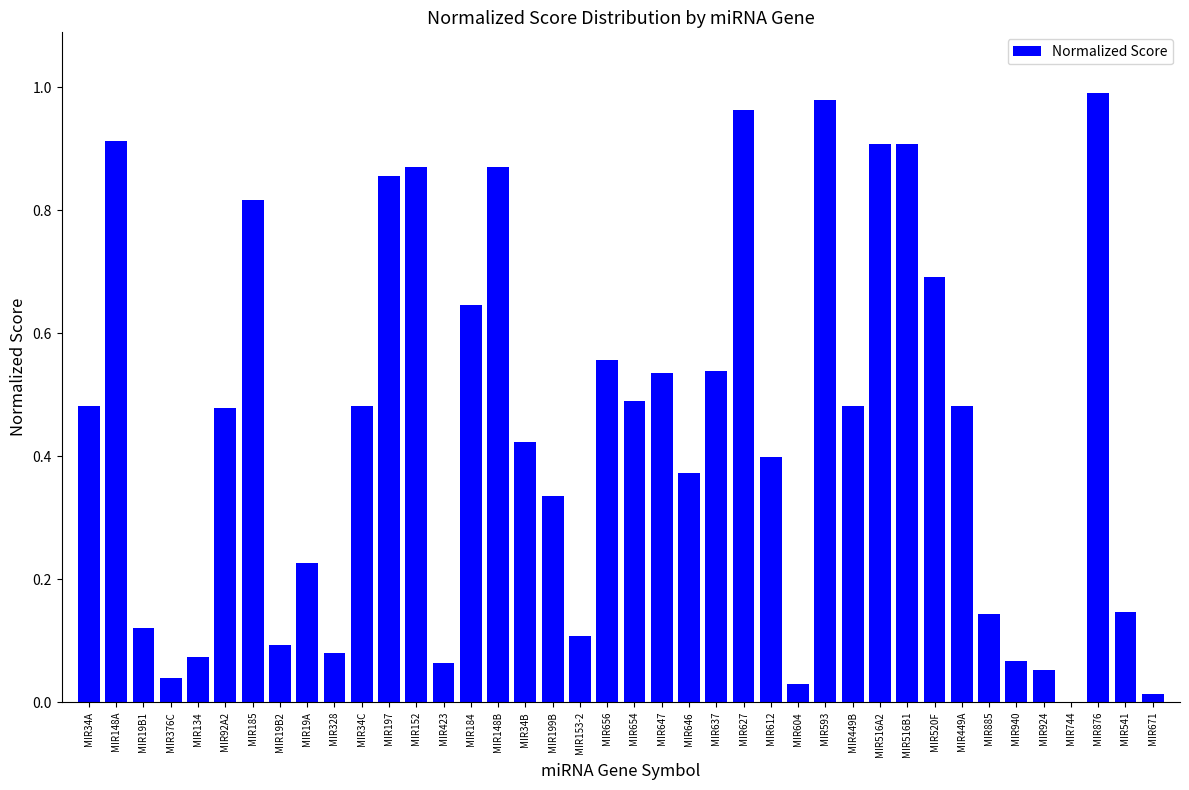

What is the sum of the values at MIR197 and MIR152?

1.7